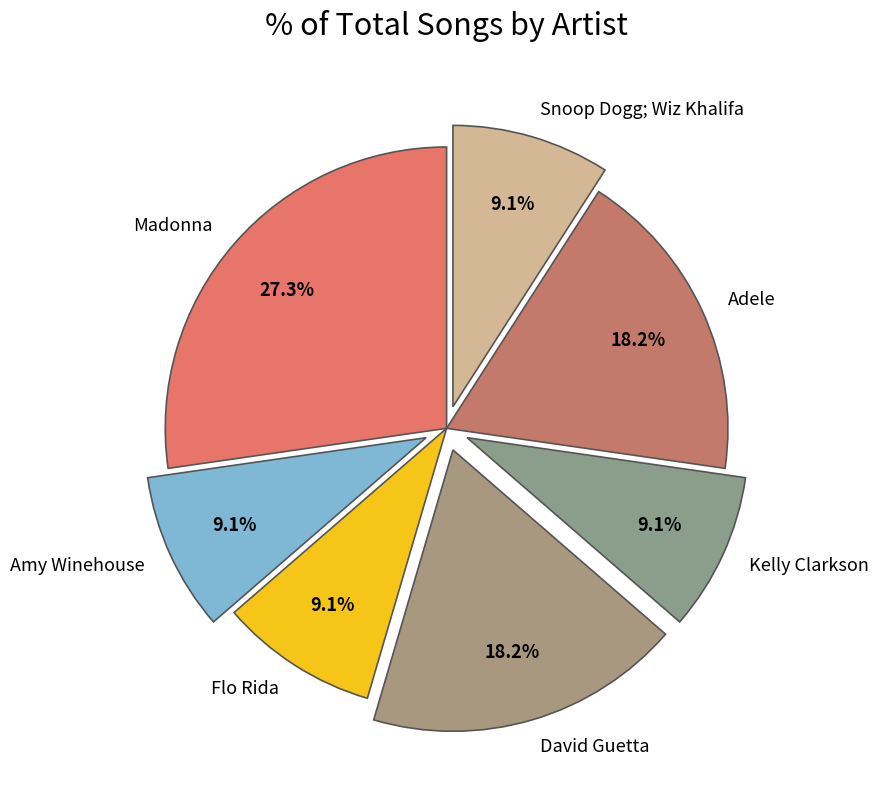

Count the number of slices in the pie.

7